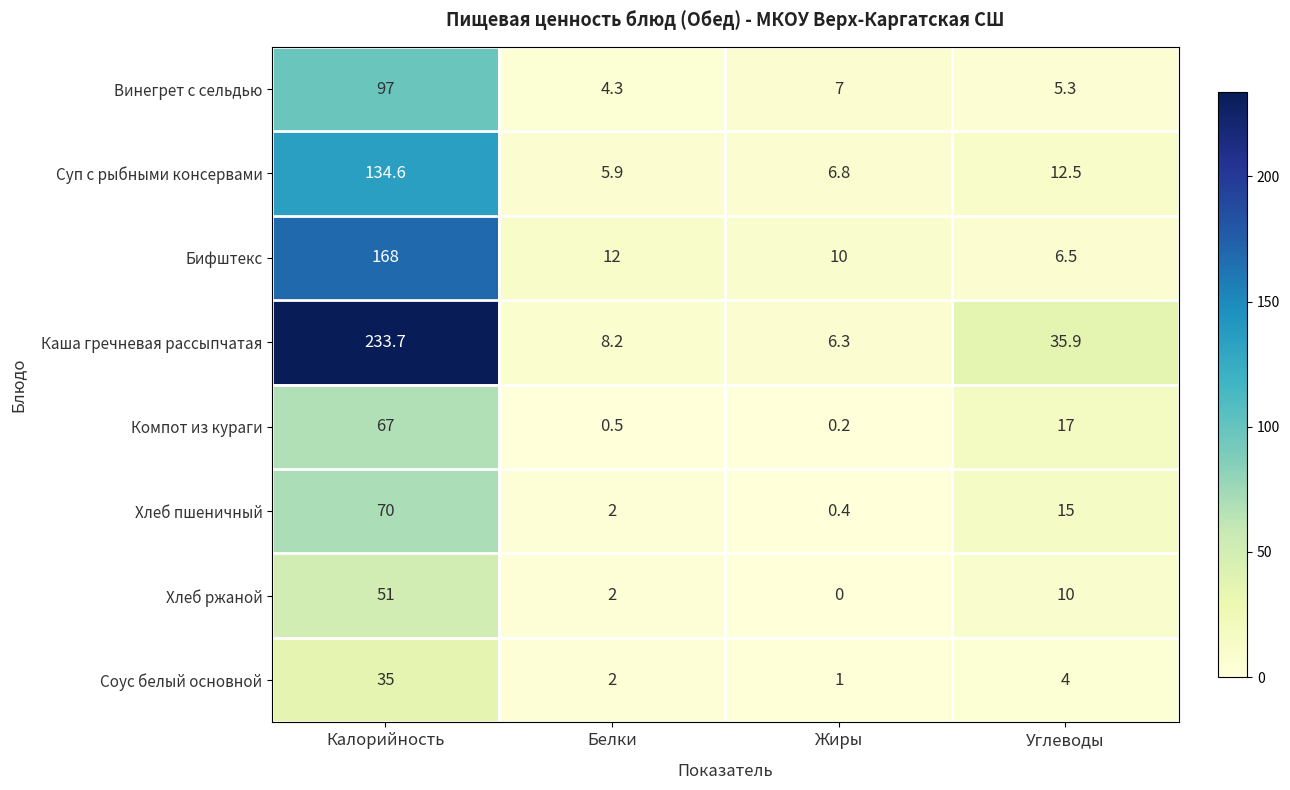

Which label corresponds to the smallest value in the chart?

Жиры